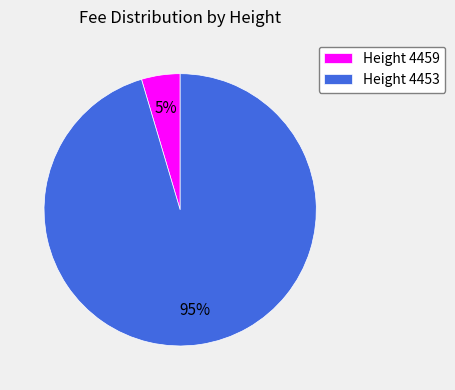

The Height 4453 slice represents 89% of the pie. True or false?

False